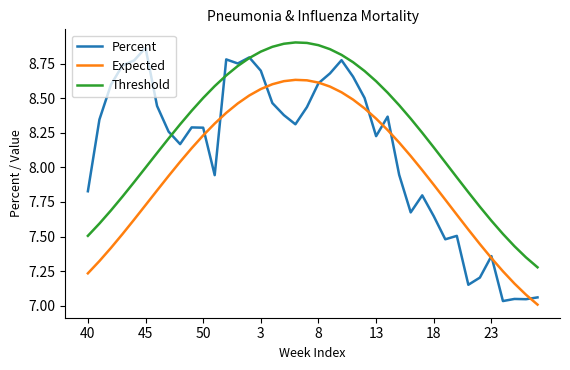

List the series in order of their overall mean, lowest first.

Expected, Percent, Threshold